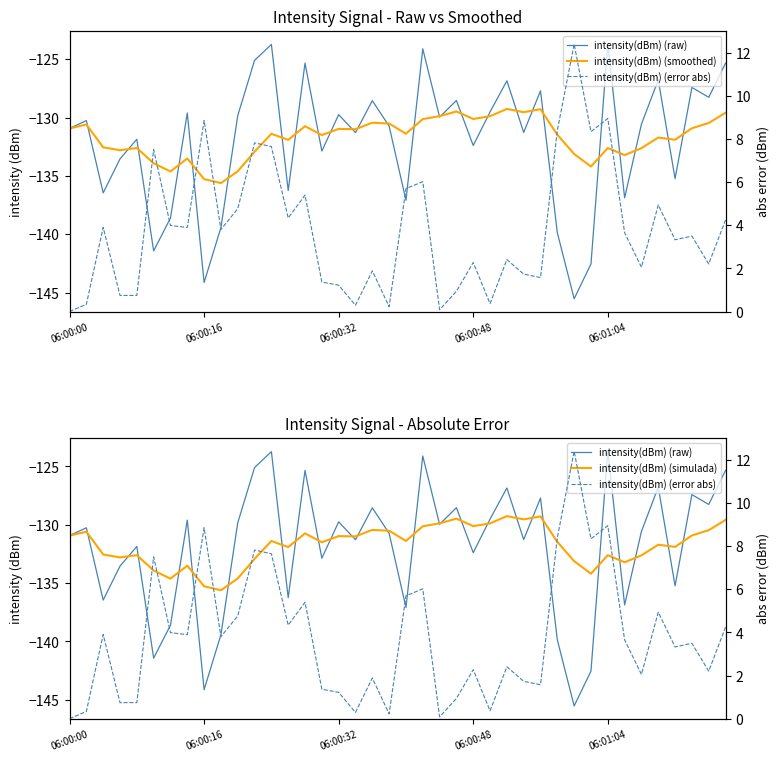

What position from the left is 26?

27